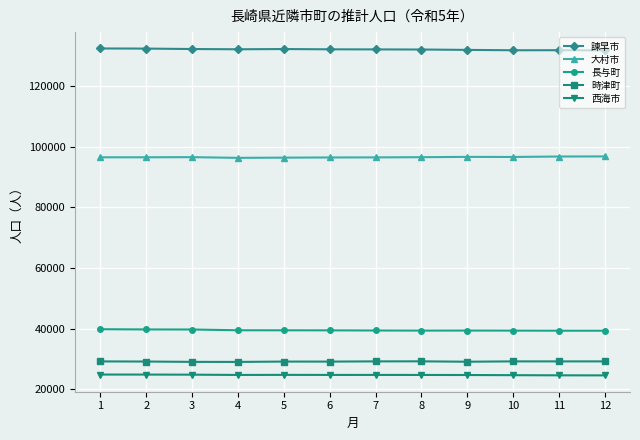

What value does the 大村市 series have at 8?

96508